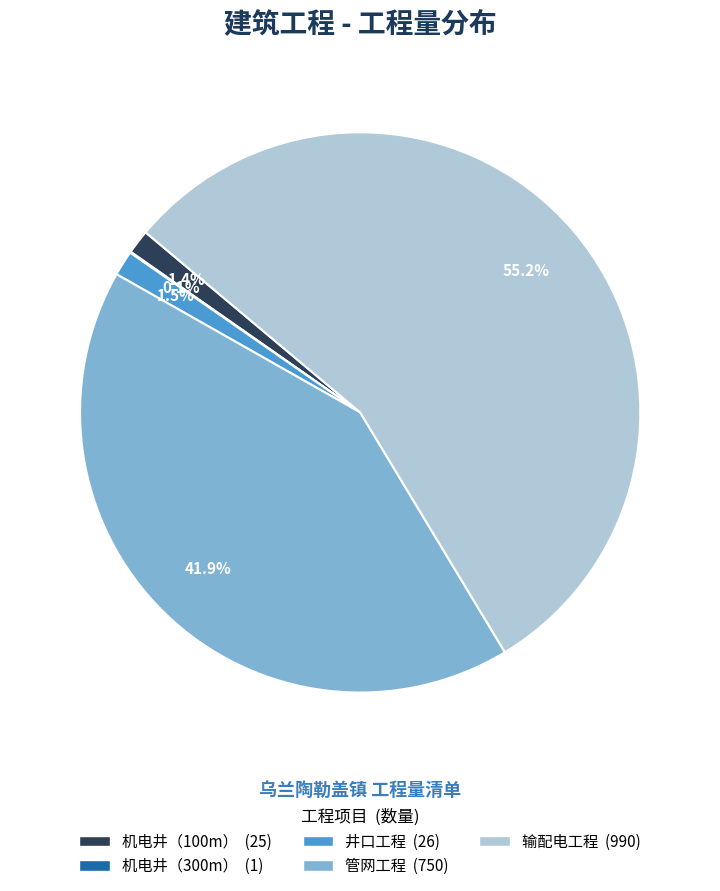

What is the largest slice in the pie chart?

输配电工程